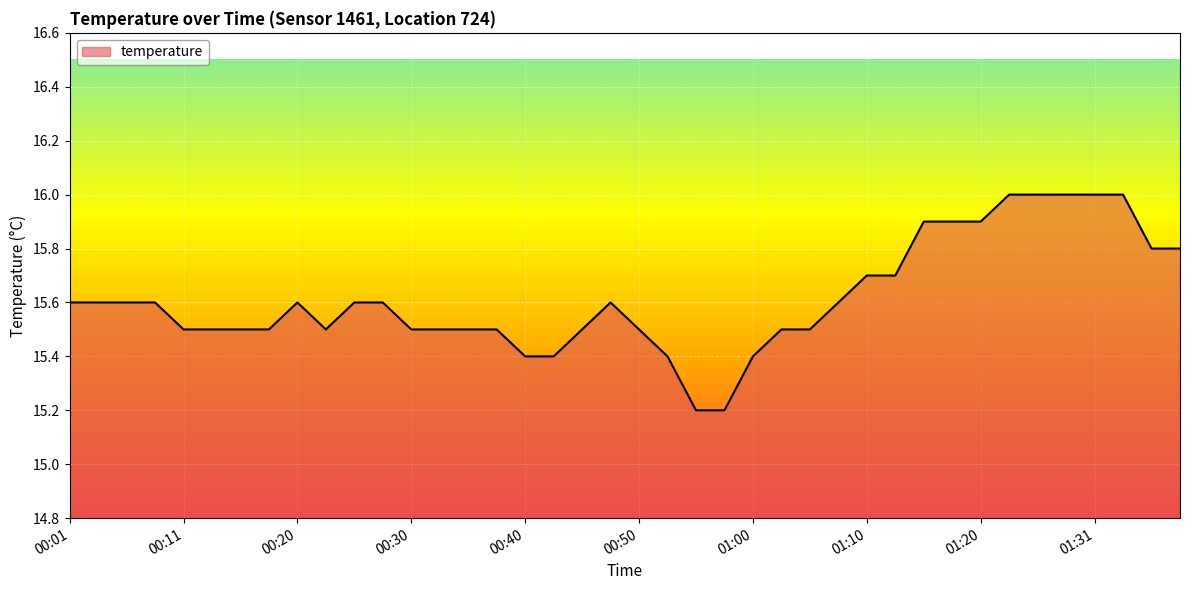

What is the greatest value displayed?

16.0